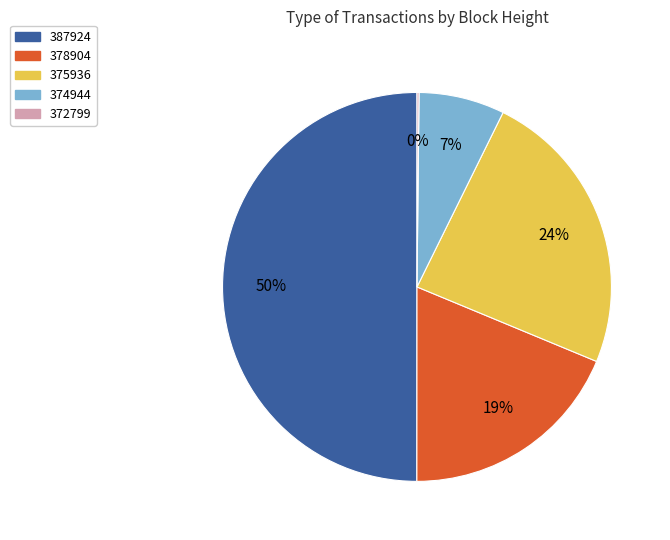

To the nearest percent, what is the average slice percentage?

20%